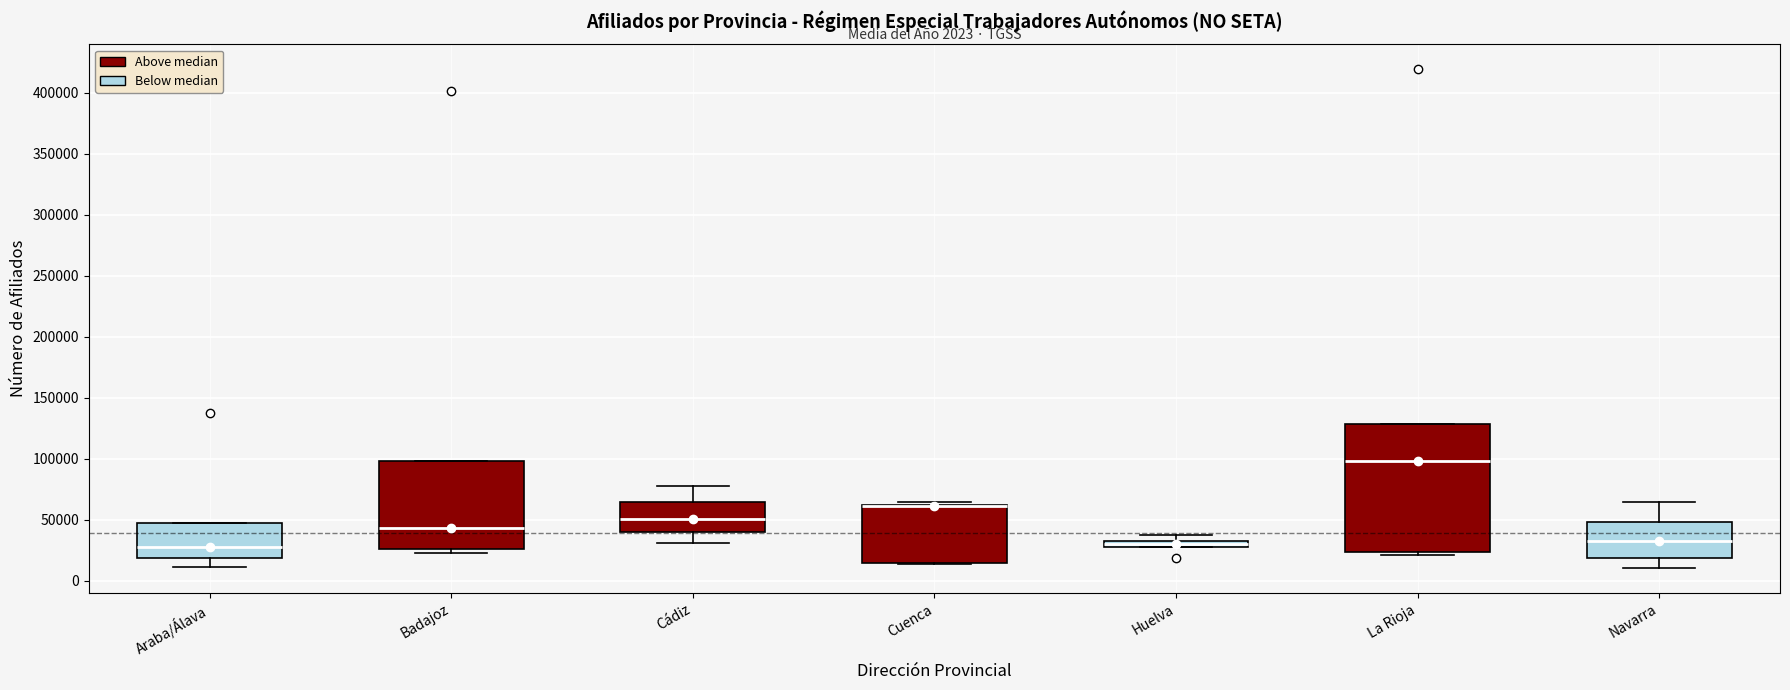

Which box is the tallest, from its lower edge to its upper edge?

La Rioja